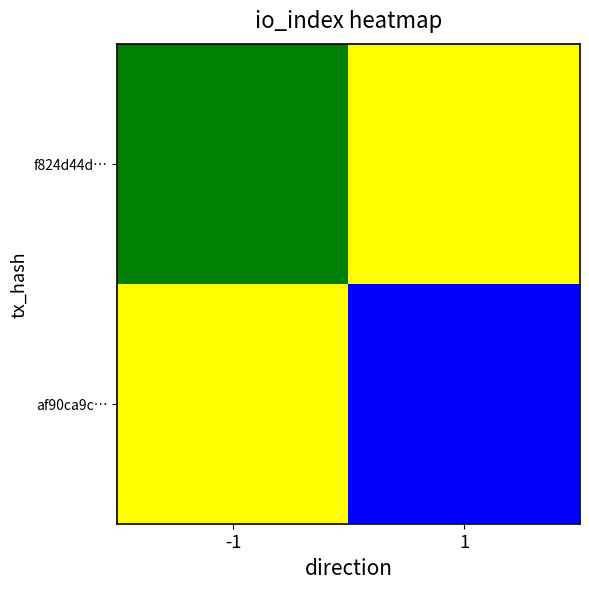

Rank the series at 1 from highest to lowest value.

af90ca9c…, f824d44d…